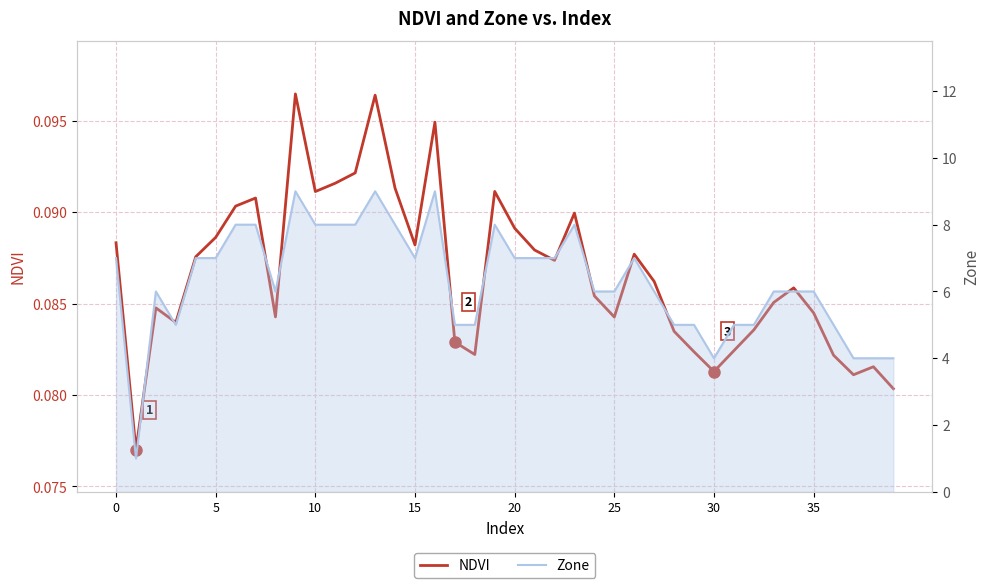

True or false: Zone has a value of 6.0 at 34.

True